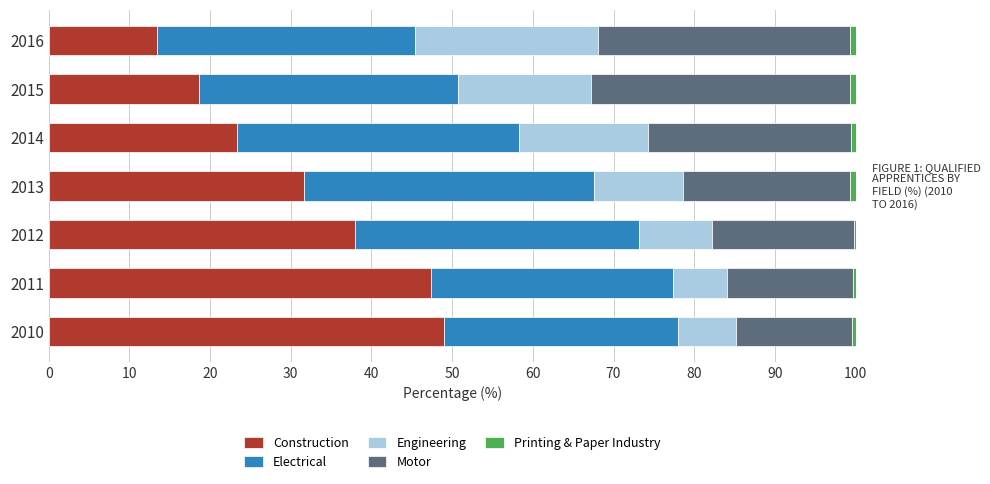

What is the maximum value for Construction?

49.0